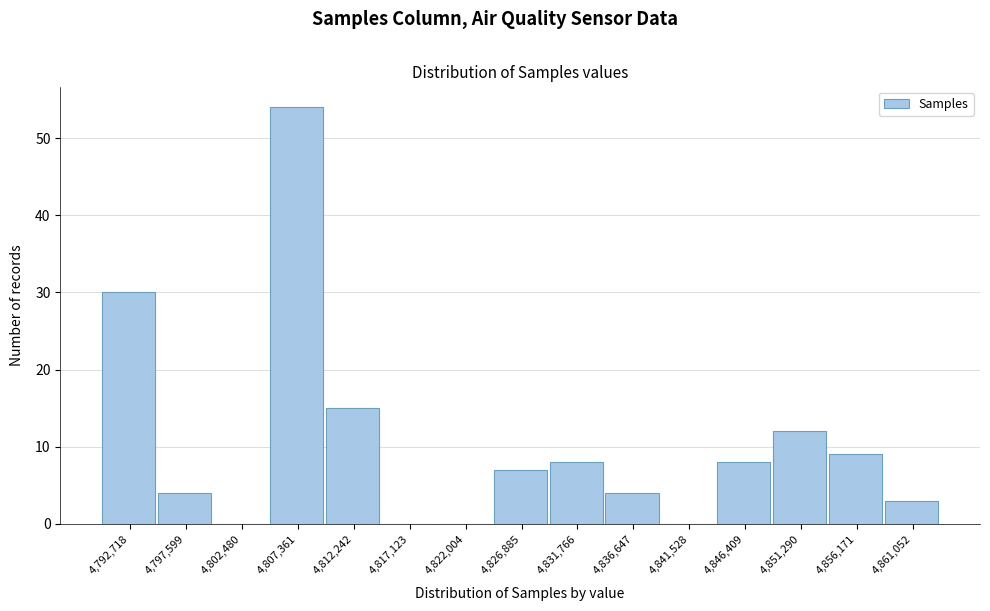

Reading left to right, transcribe all the data shown in this chart.

4,792,718=30	4,797,599=4	4,802,480=0	4,807,361=54	4,812,242=15	4,817,123=0	4,822,004=0	4,826,885=7	4,831,766=8	4,836,647=4	4,841,528=0	4,846,409=8	4,851,290=12	4,856,171=9	4,861,052=3